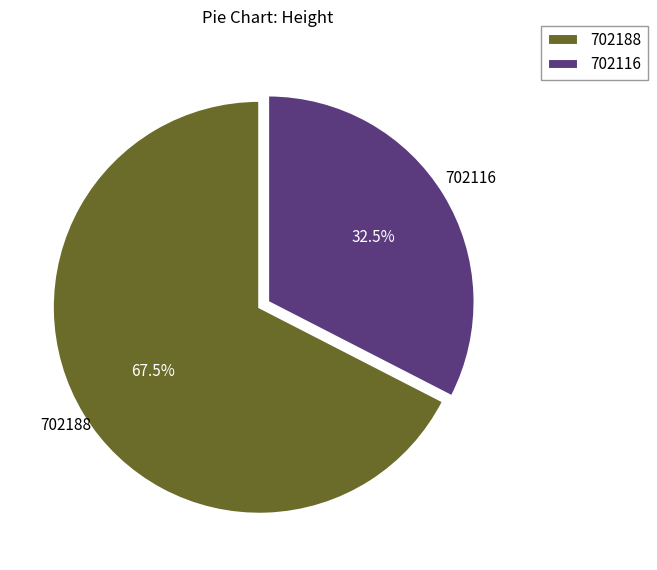

What portion of the pie excludes 702188?

32.5%